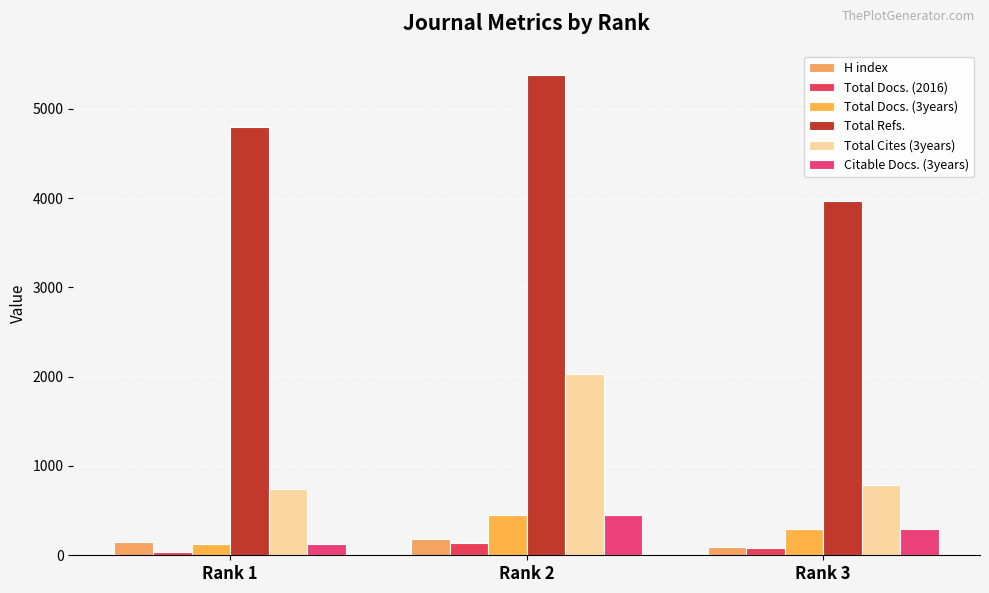

At which label does Total Refs. first exceed 4800?

Rank 2